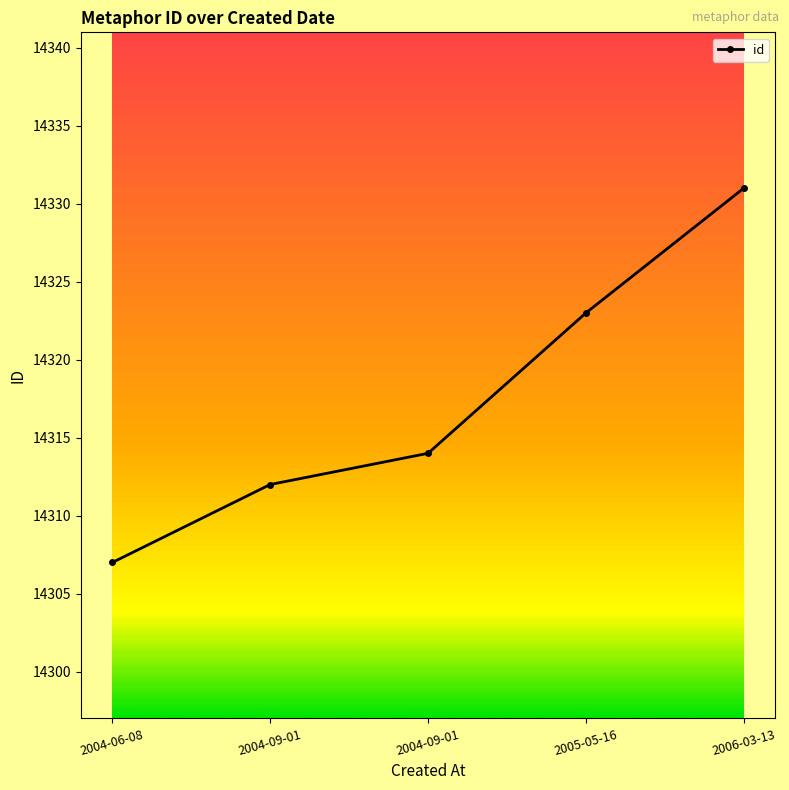

What is the difference between the maximum and second lowest values?

19